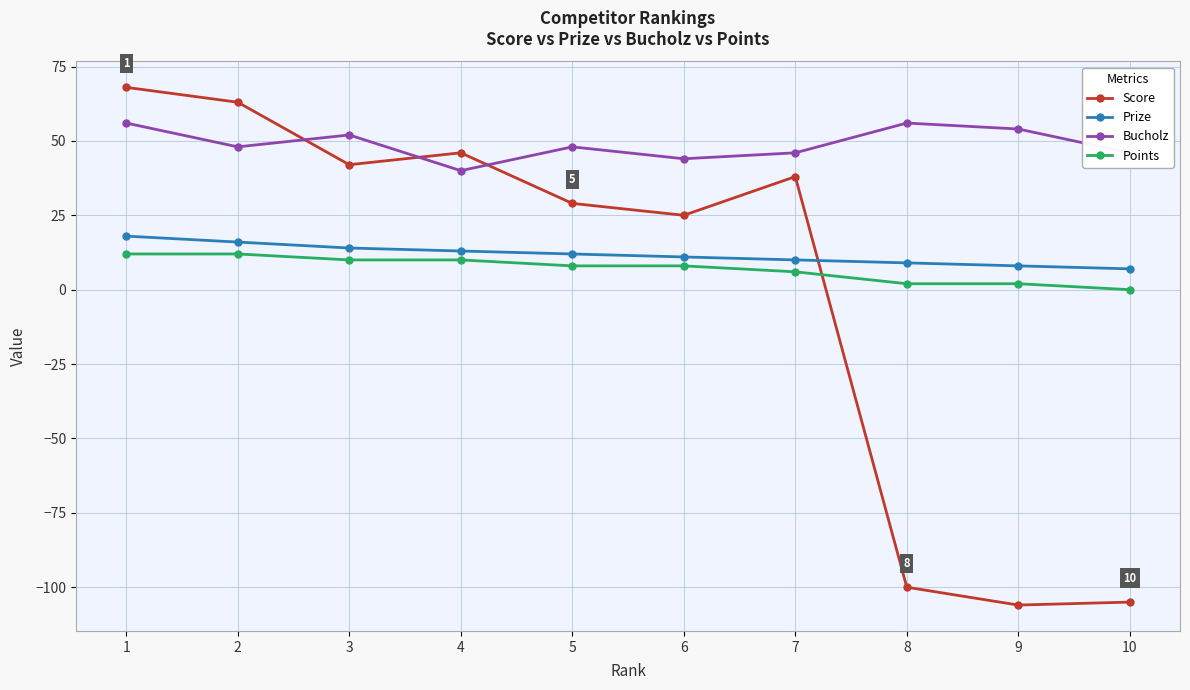

What is the lowest value of the Score series?

-106